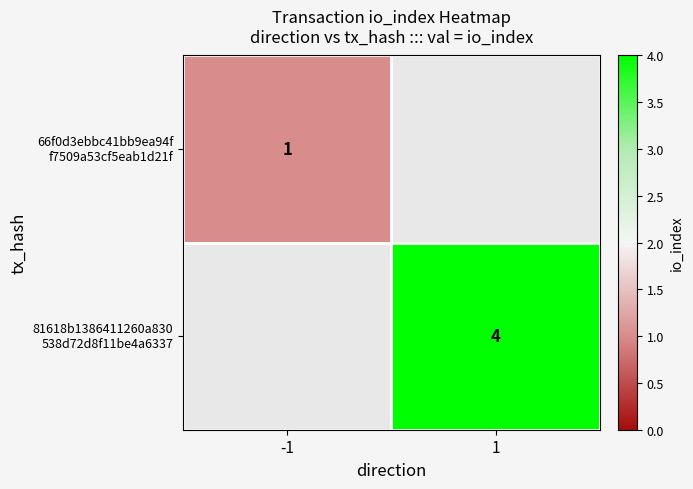

At which label is 66f0d3ebbc41bb9ea94f f7509a53cf5eab1d21f closest to 1?

-1